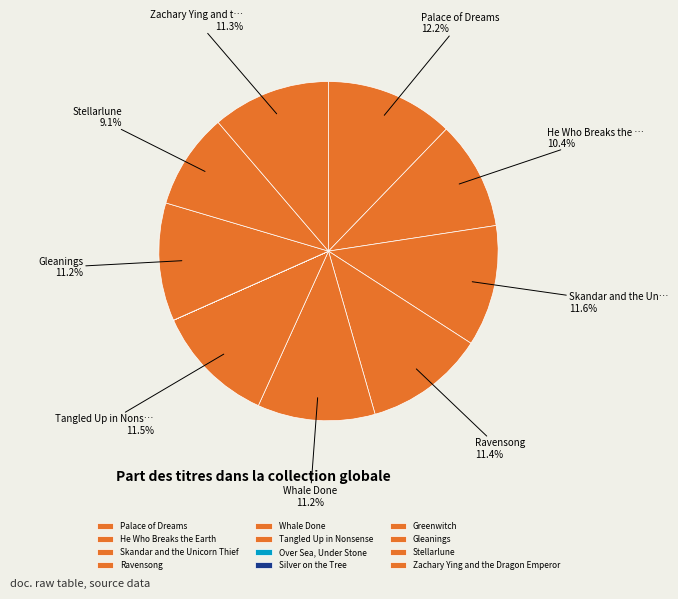

Which slice is the largest?

Palace of Dreams